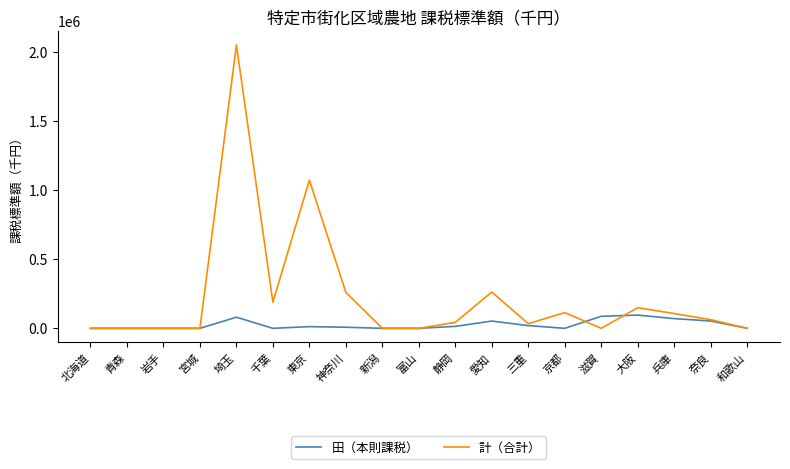

Rank the series by their maximum value, from lowest to highest.

田（本則課税）, 計（合計）